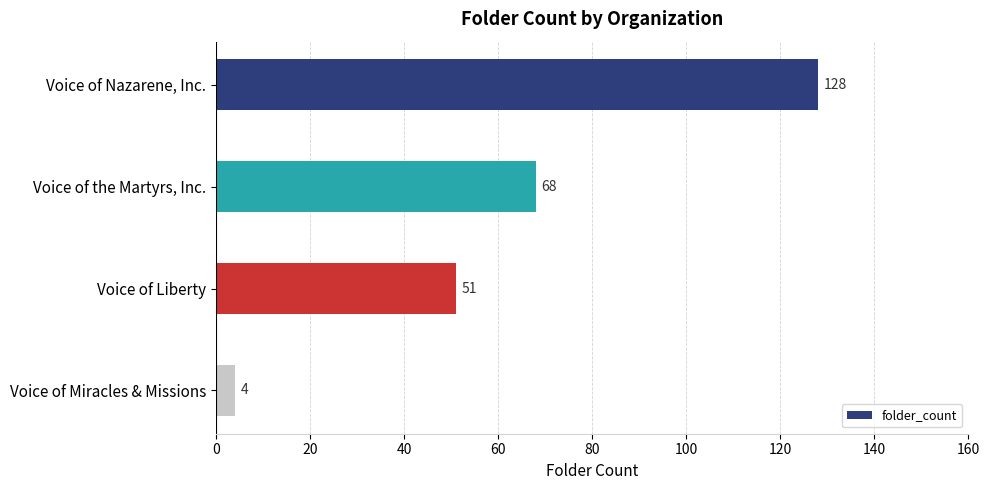

At which label is the value closest to 66?

Voice of the Martyrs, Inc.